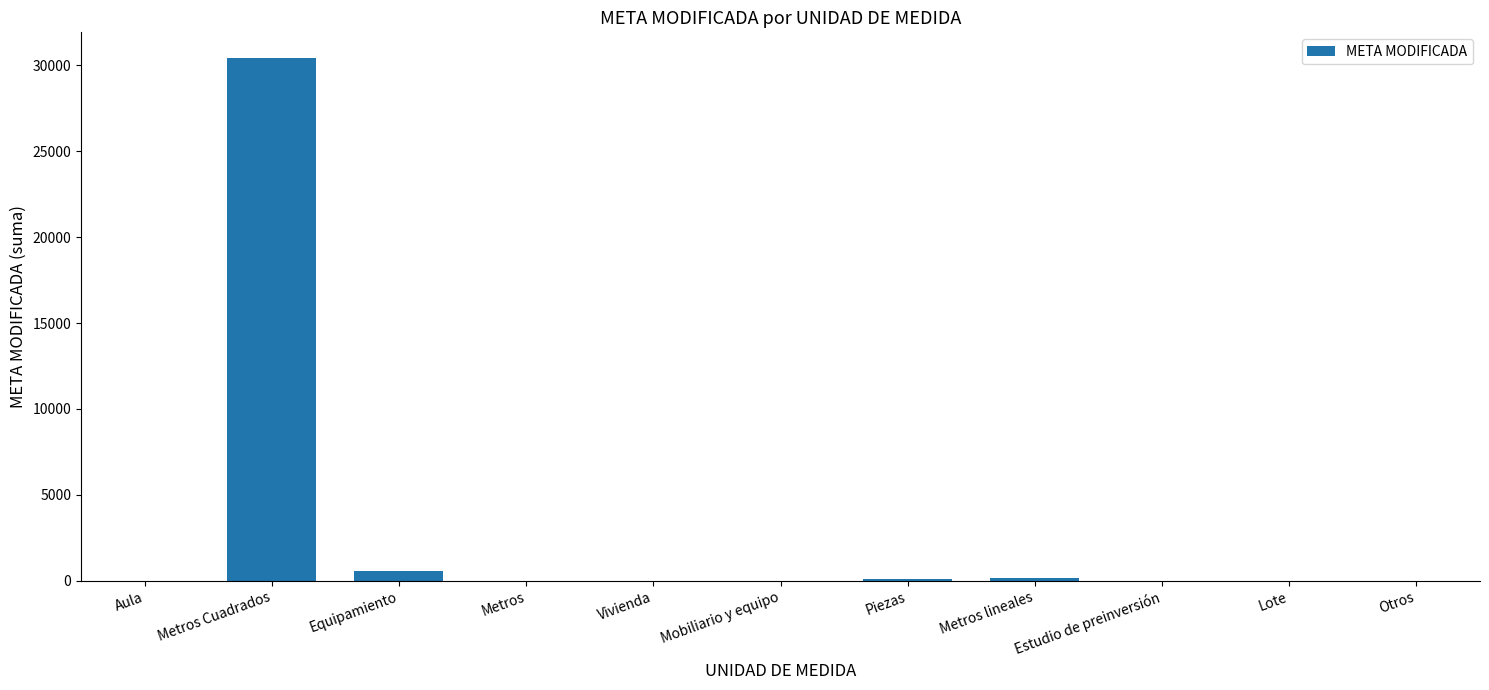

What is the maximum value shown in the chart?

30404.4